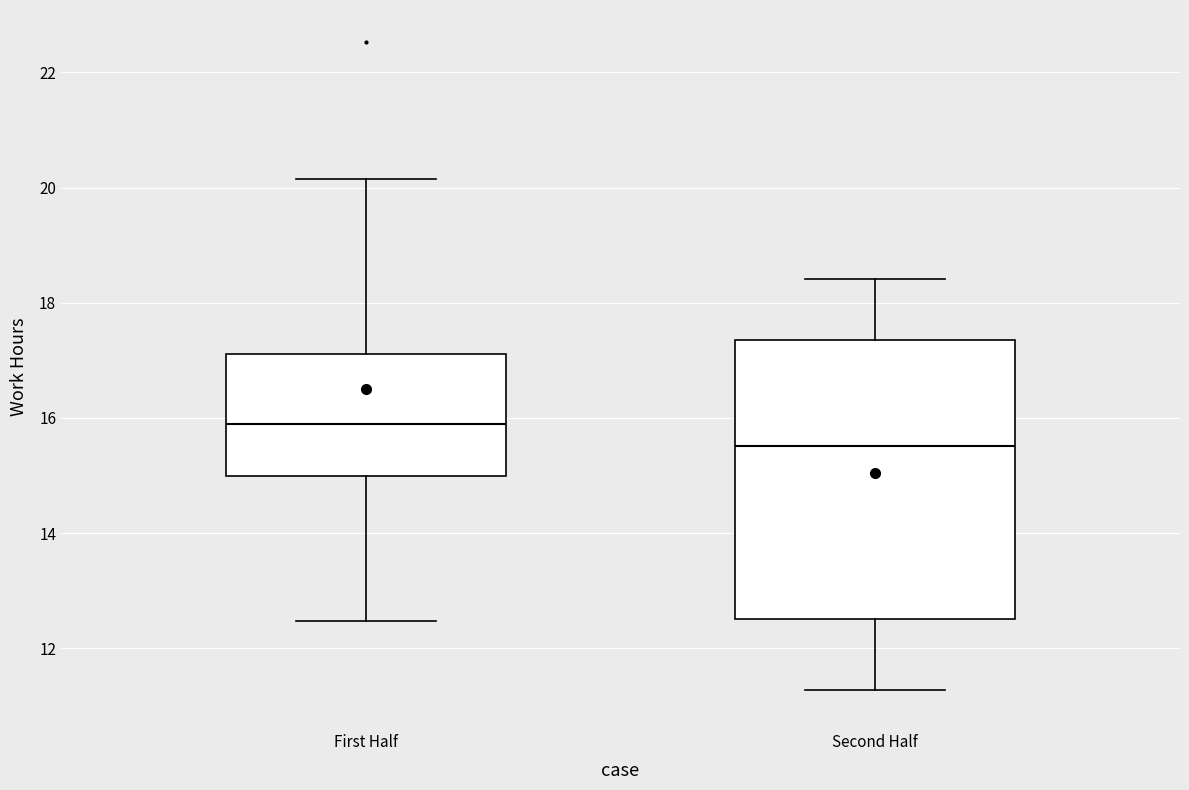

Reading left to right, transcribe this box plot: for each box, give where its median line is, the range the box spans, and where its two whiskers end, as read against the y-axis. The values are not printed on the chart, so give them approximately, as read against the axis.

First Half: median 15.8, box 15.0 to 17.2, whiskers 12.4 to 20.2
Second Half: median 15.6, box 12.6 to 17.4, whiskers 11.2 to 18.4